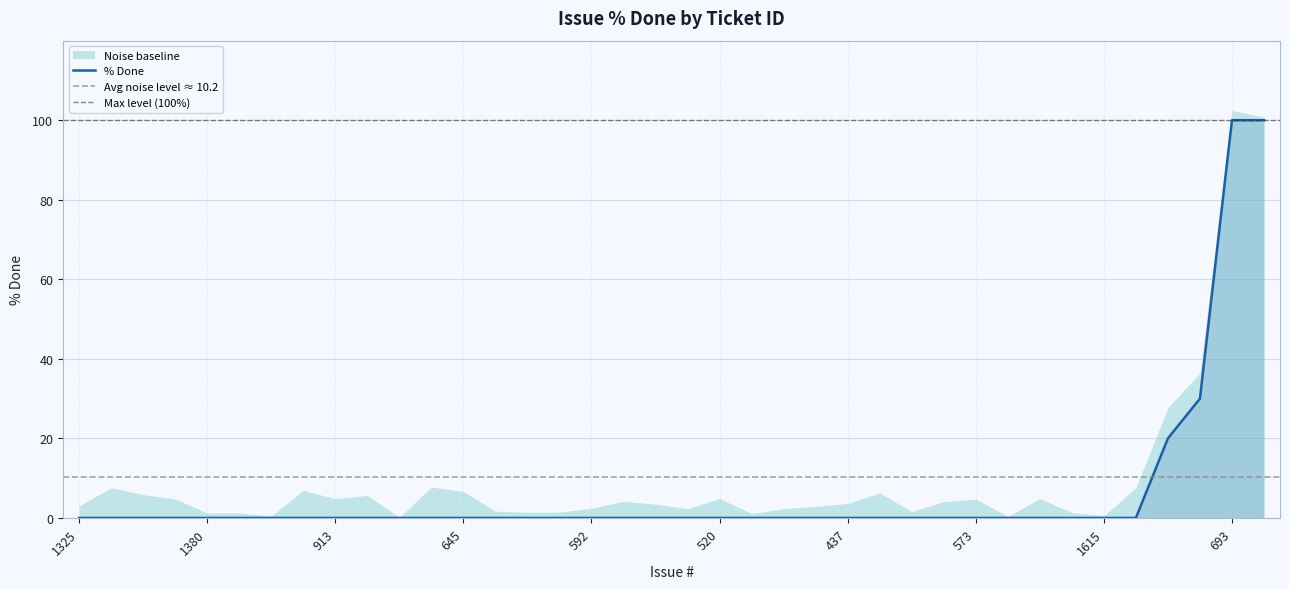

What position from the left is 637?

15